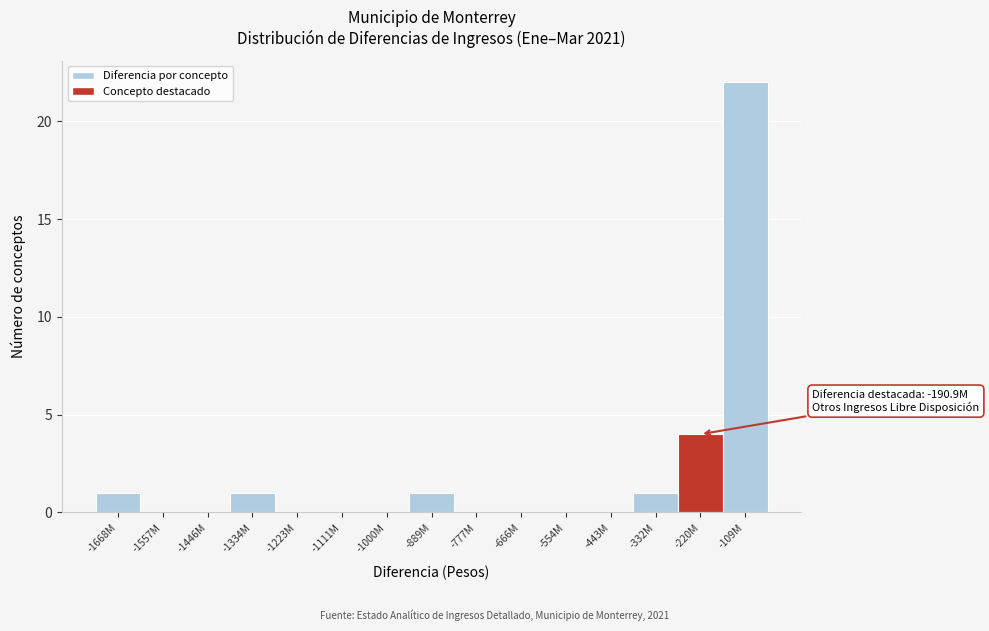

Reading left to right, extract all data points from this chart.

-1668M=1	-1557M=0	-1446M=0	-1334M=1	-1223M=0	-1111M=0	-1000M=0	-889M=1	-777M=0	-666M=0	-554M=0	-443M=0	-332M=1	-220M=4	-109M=22